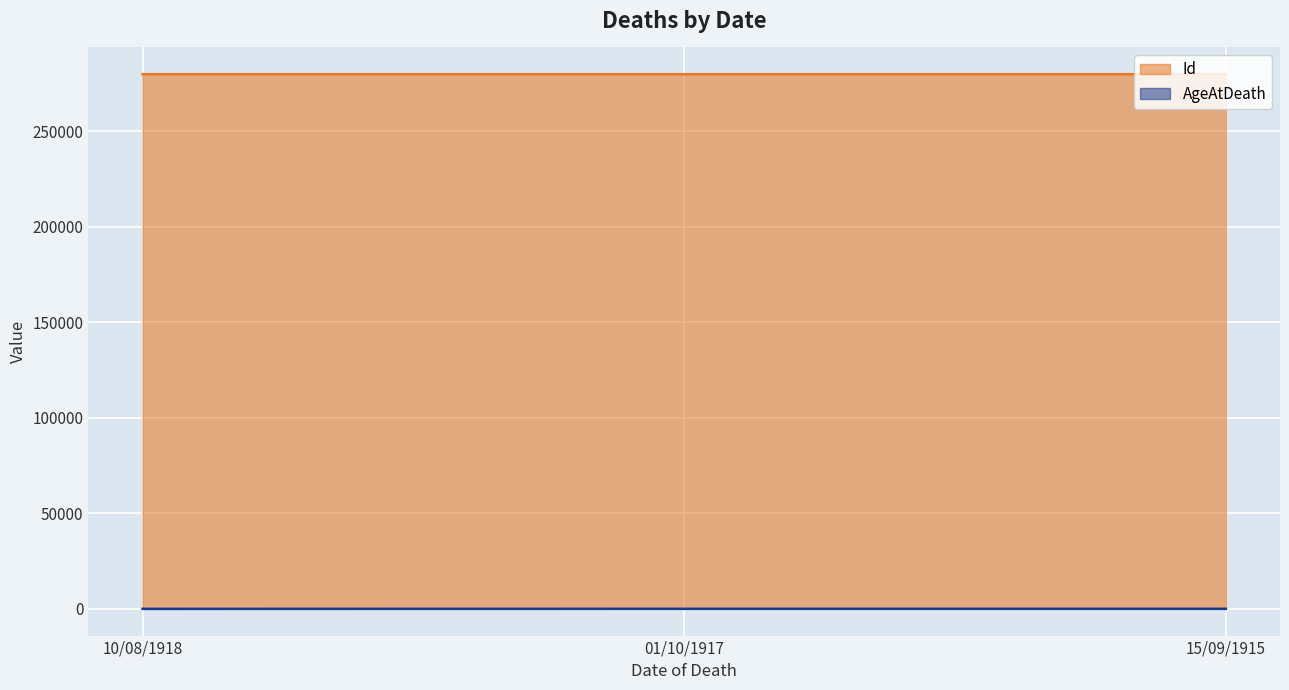

Does the chart display data point markers on the line(s)?

No